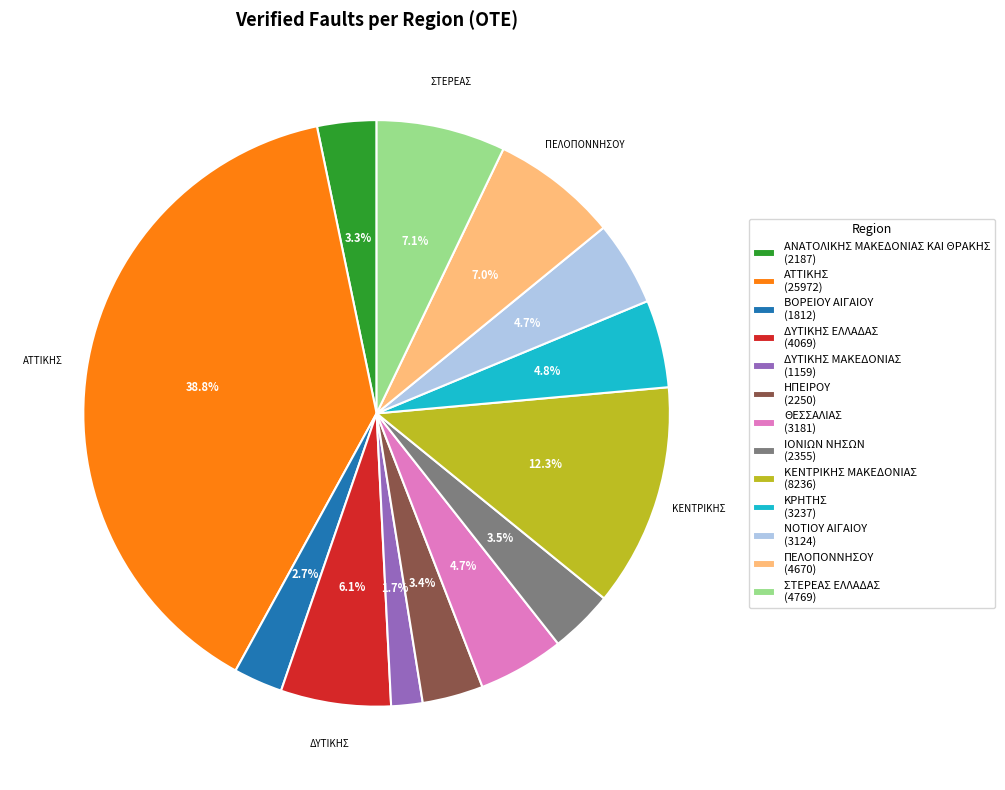

What is the ratio of the value at ΝΟΤΙΟΥ ΑΙΓΑΙΟΥ (3124) to the value at ΘΕΣΣΑΛΙΑΣ (3181)?

1.0